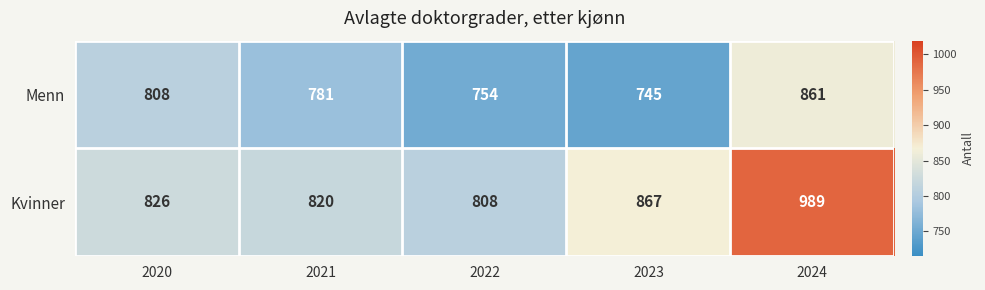

List the series in order of their overall mean, lowest first.

Menn, Kvinner